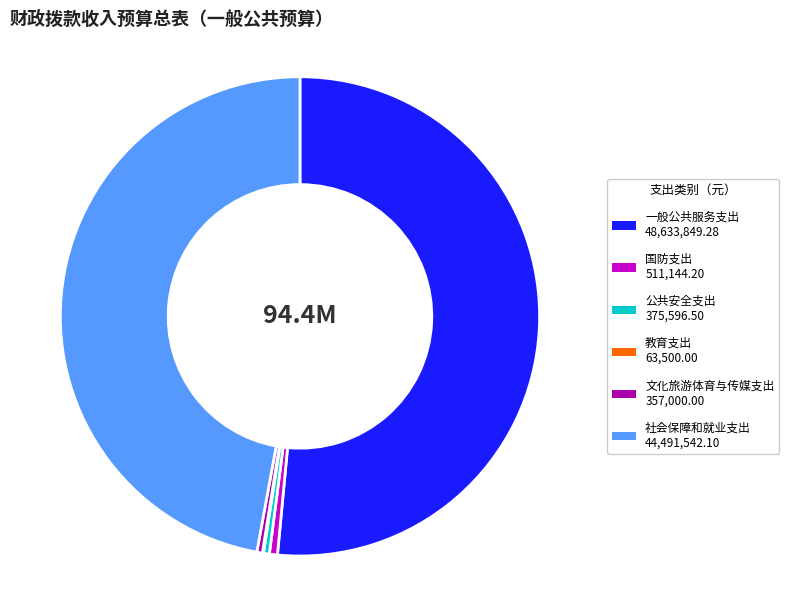

Which has a higher value, 公共安全支出 375,596.50 or 社会保障和就业支出 44,491,542.10?

社会保障和就业支出 44,491,542.10